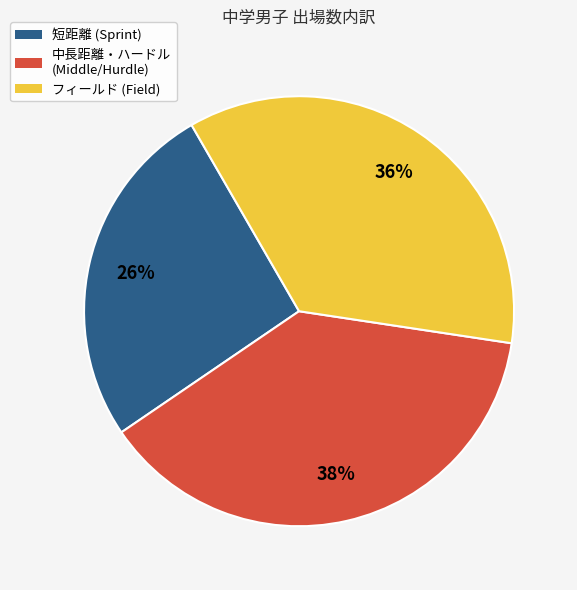

Is there a majority slice in this chart?

No